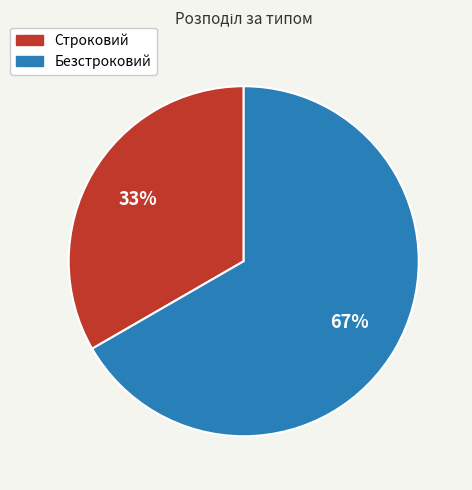

How many slices are in this pie chart?

2